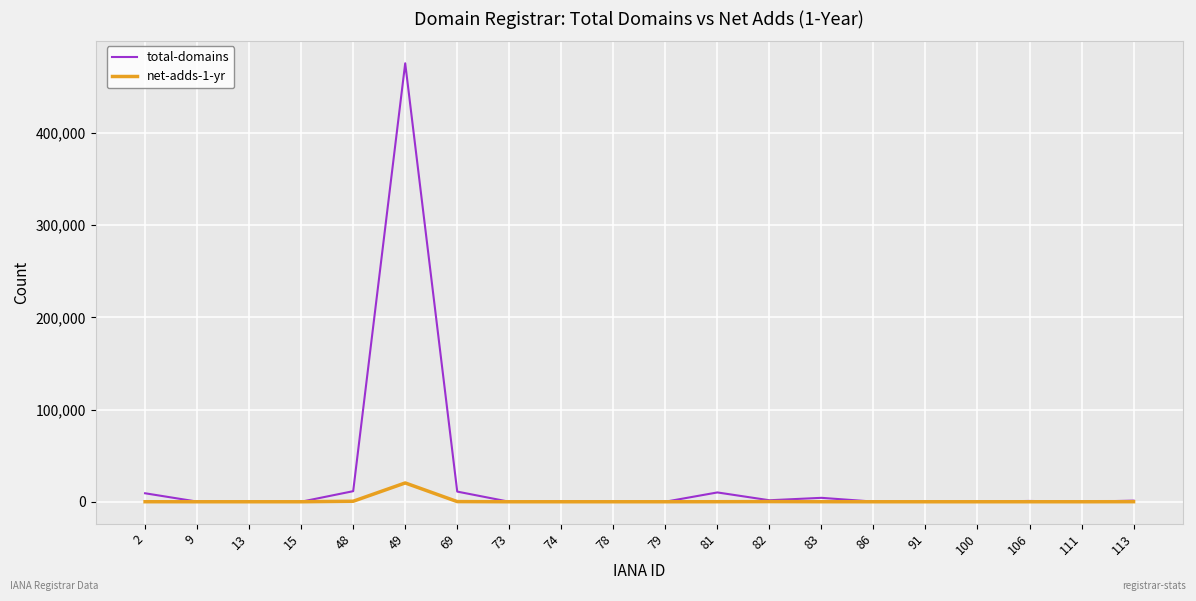

How many categories are shown in the chart?

20